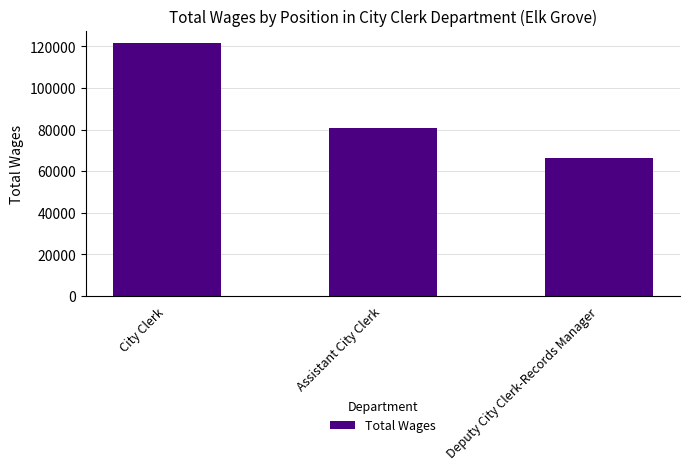

Are the bars grouped side by side (vs. stacked)?

No